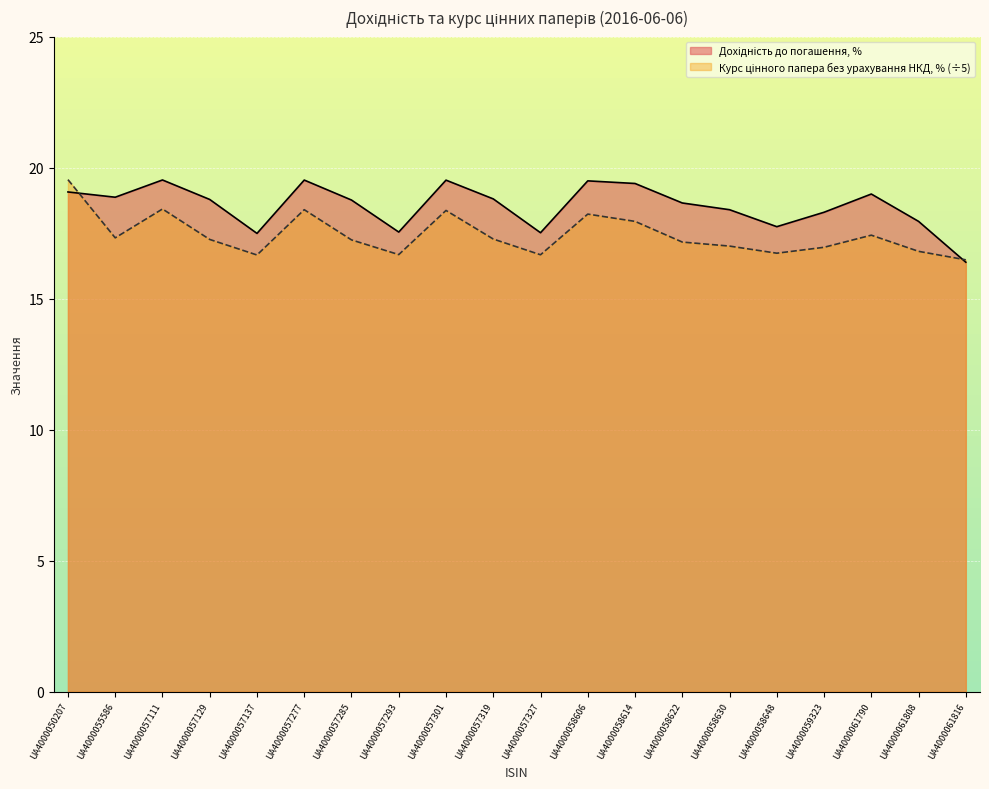

True or false: Курс цінного папера без урахування накопиченого купонного доходу, % has a value of 28.1 at UA4000057129.

False